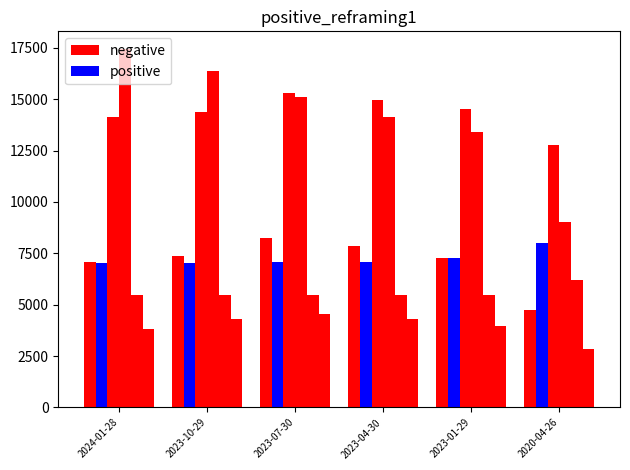

True or false: Stockholders equity has a value of 25582 at 2023-07-30.

False